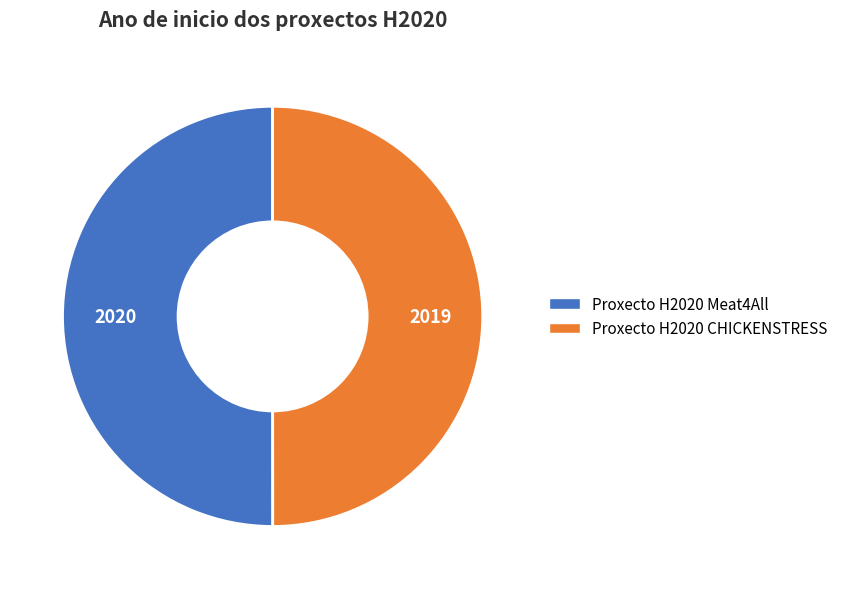

Do Proxecto H2020 Meat4All and Proxecto H2020 CHICKENSTRESS together represent more than half of the pie?

Yes